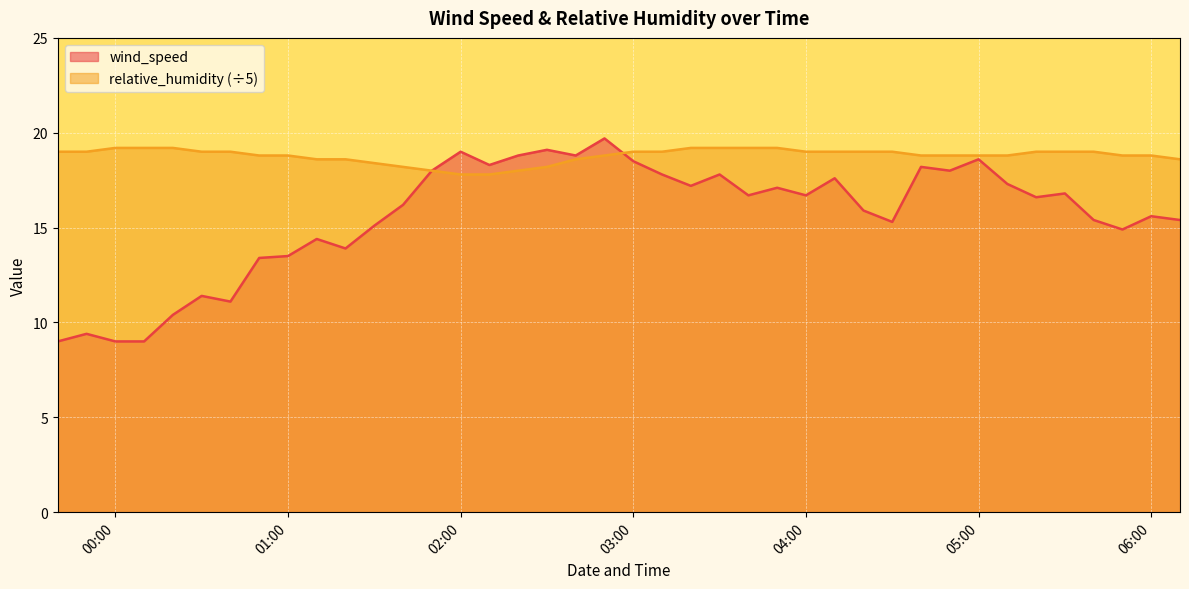

Does the chart display data point markers on the line(s)?

No